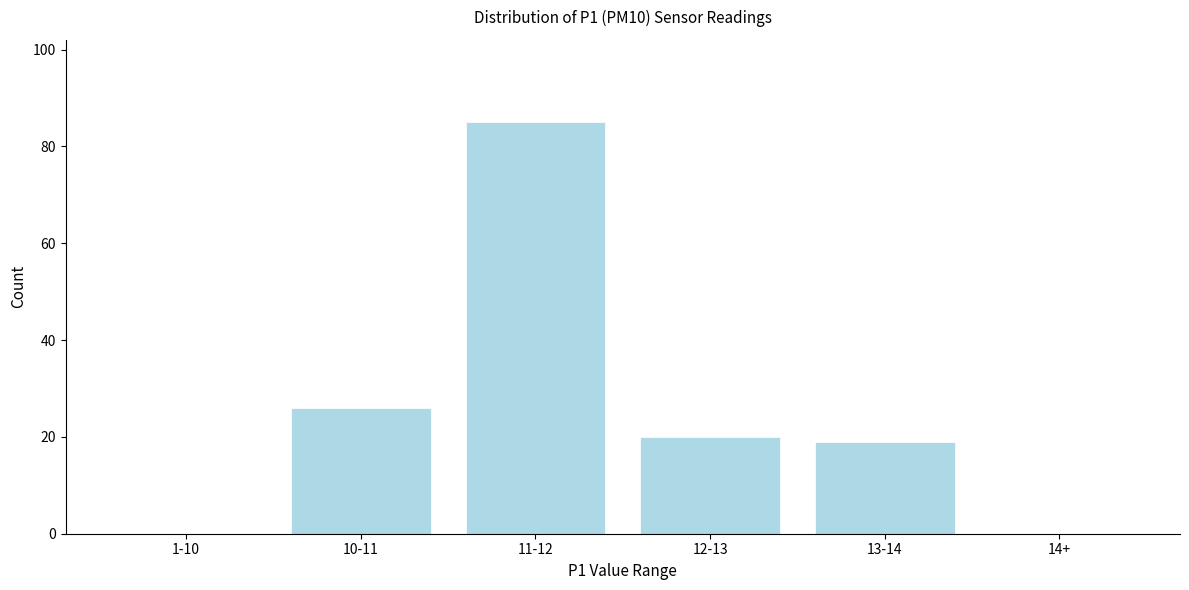

Reading left to right, list all the values displayed in this chart.

1-10=0	10-11=26	11-12=85	12-13=20	13-14=19	14+=0